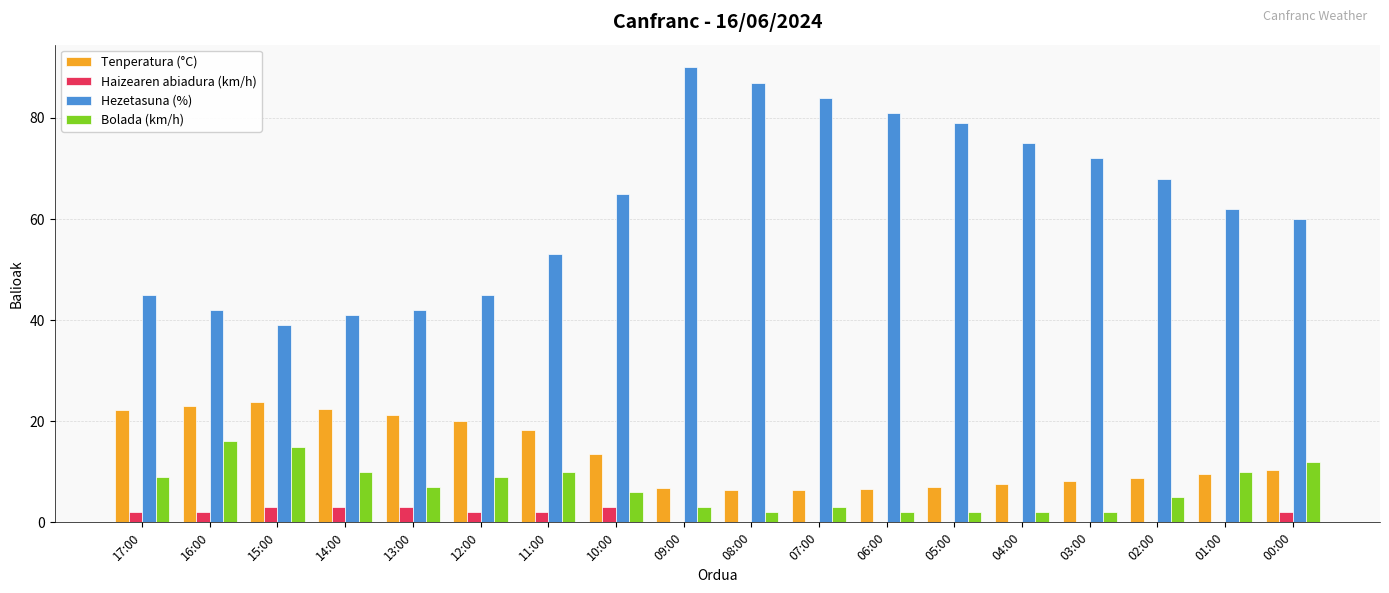

What is the total value across all series at 15:00?

80.9